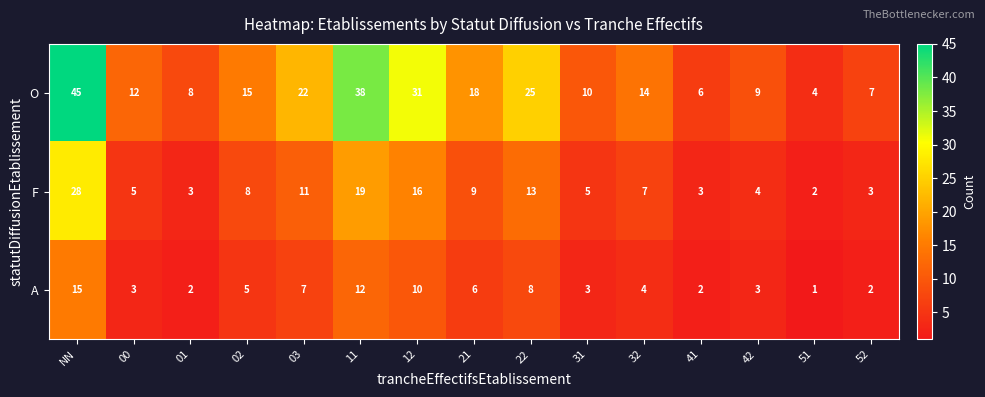

Where does the A series first go above 4?

NN